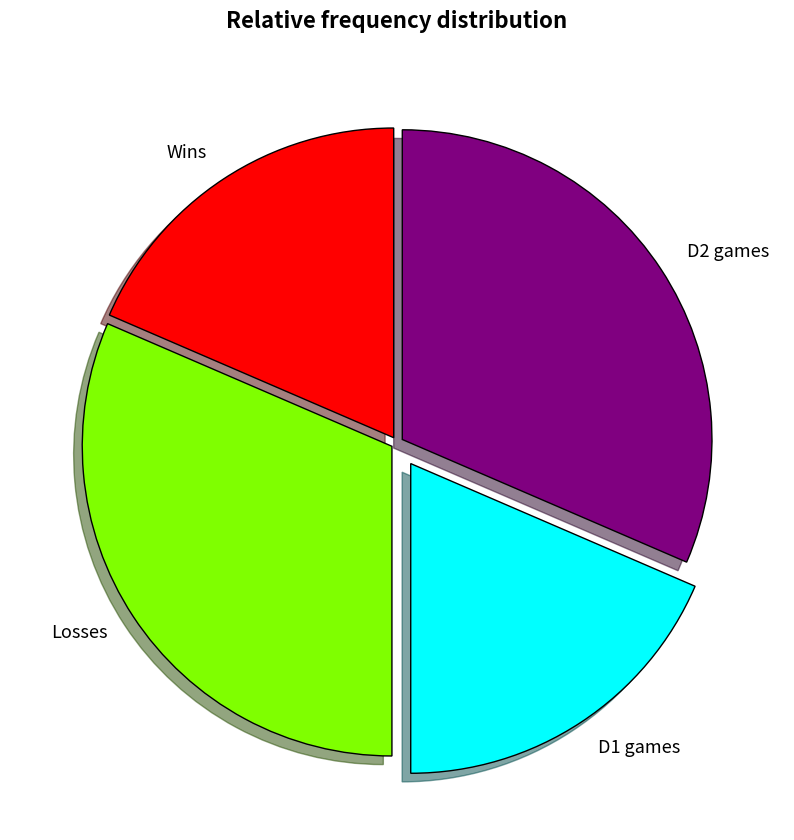

Does any single category account for the majority?

No